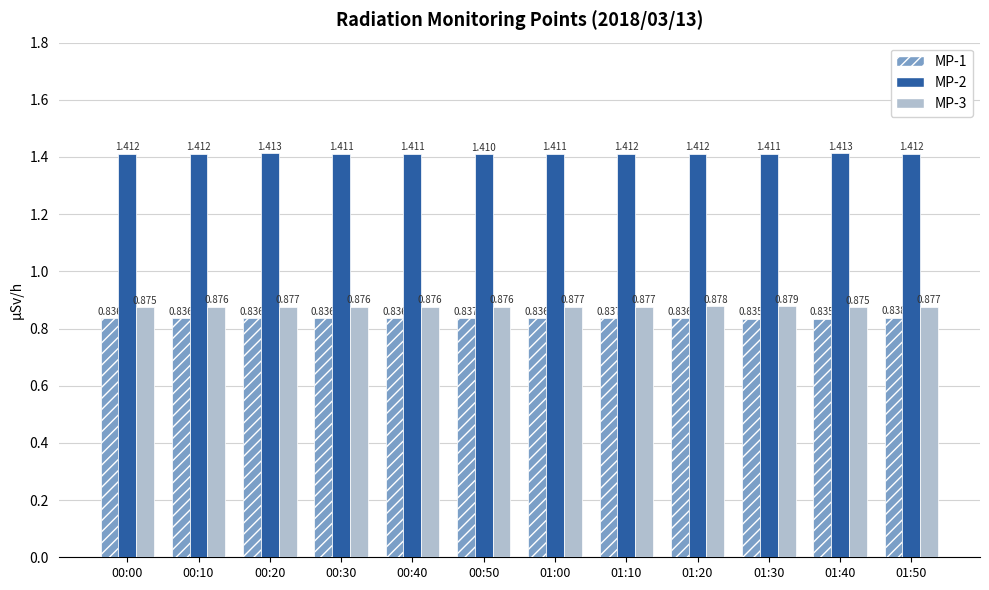

What are all the series names shown in the legend?

MP-1, MP-2, MP-3